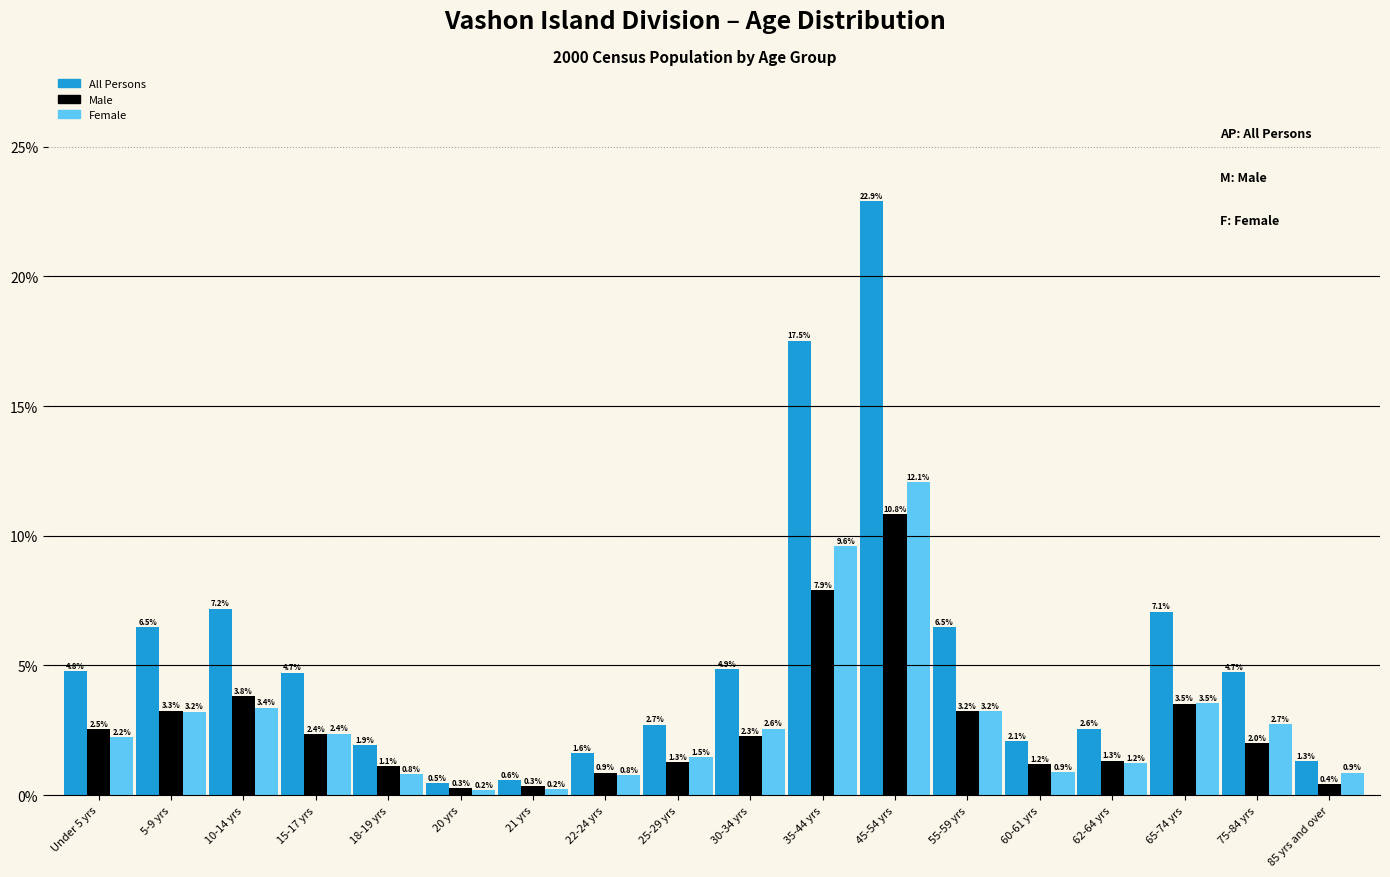

Reading right to left, extract all data points from this chart.

All Persons: 1.3	4.7	7.1	2.6	2.1	6.5	22.9	17.5	4.9	2.7	1.6	0.6	0.5	1.9	4.7	7.2	6.5	4.8
Male: 0.4	2.0	3.5	1.3	1.2	3.2	10.8	7.9	2.3	1.3	0.9	0.3	0.3	1.1	2.4	3.8	3.3	2.5
Female: 0.9	2.7	3.5	1.2	0.9	3.2	12.1	9.6	2.6	1.5	0.8	0.2	0.2	0.8	2.4	3.4	3.2	2.2